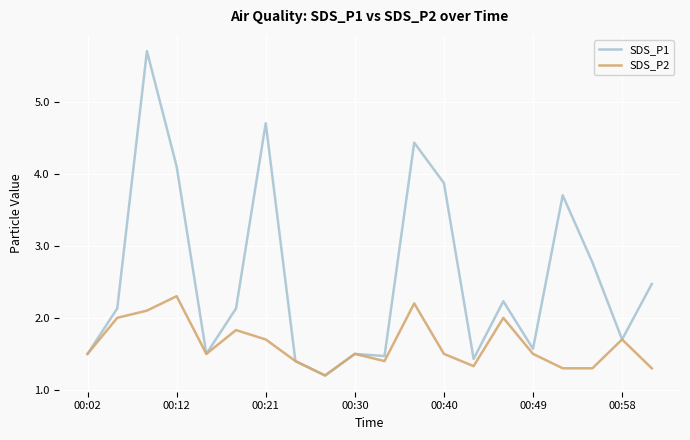

Which series has the largest range (max minus min)?

SDS_P1